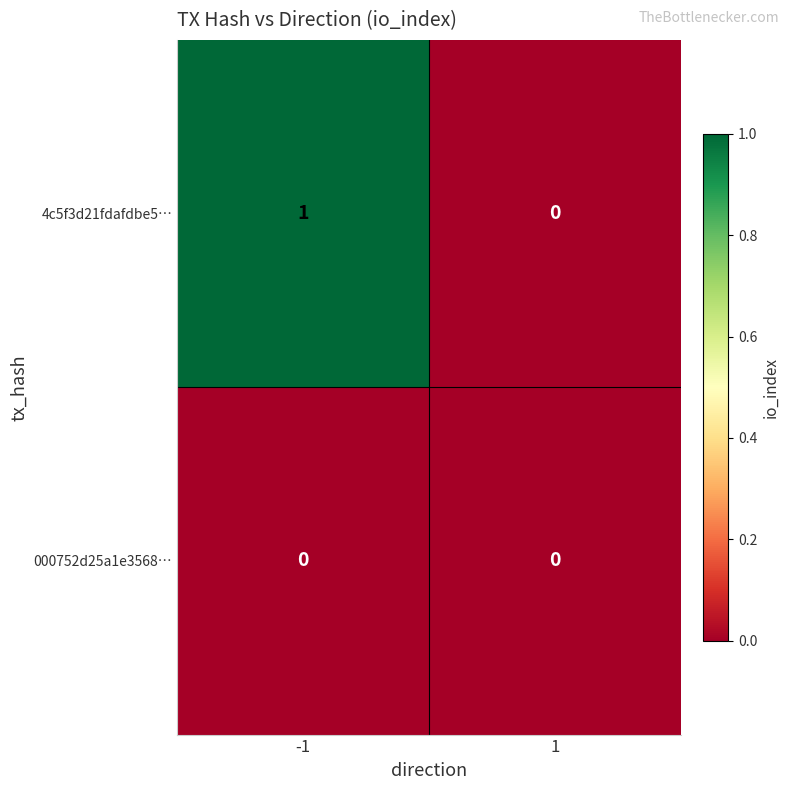

Which series has the largest range (max minus min)?

4c5f3d21fdafdbe5…